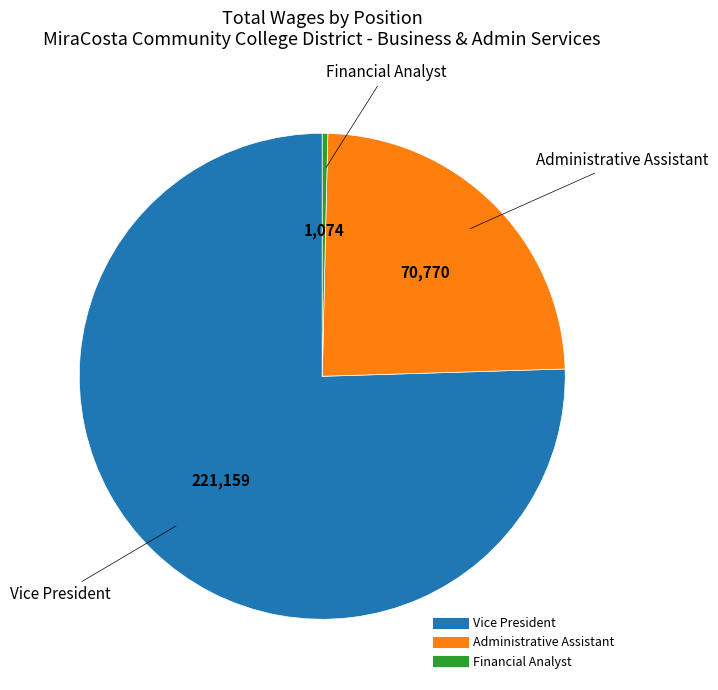

Combined, do Administrative Assistant and Vice President account for over 50%?

Yes